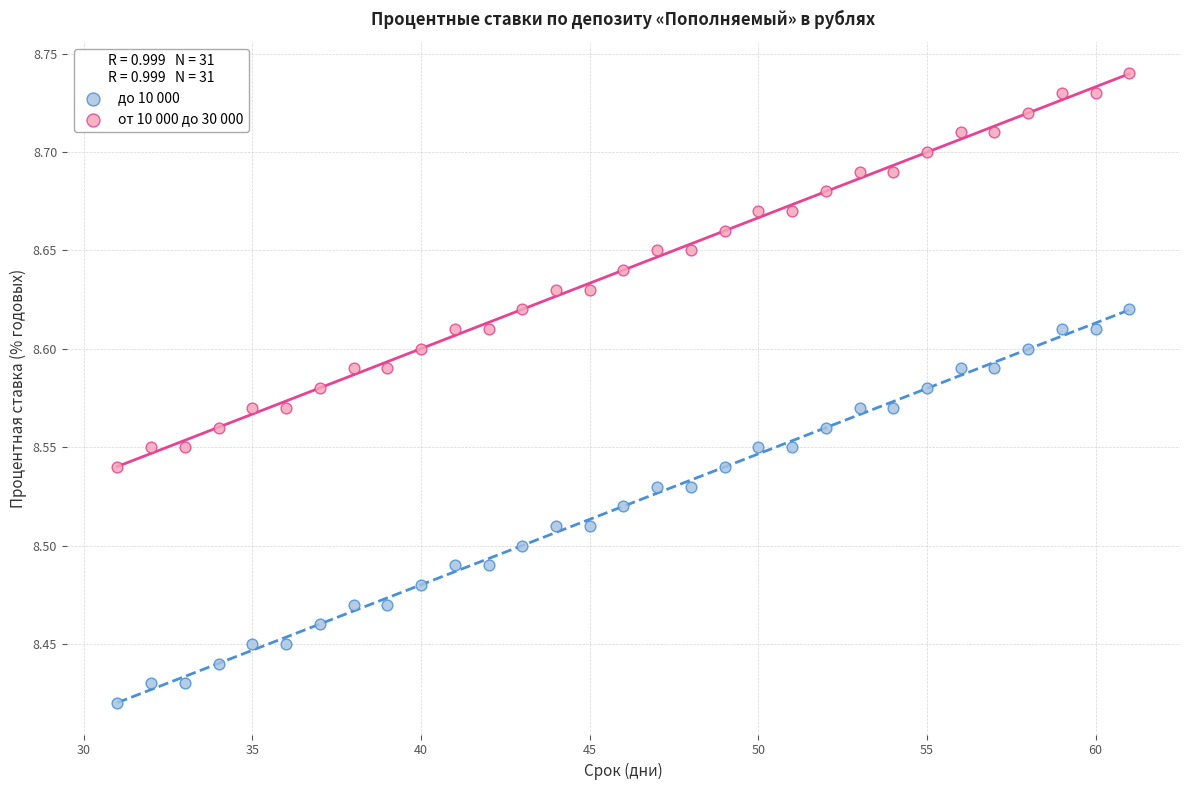

Across all data points, what is the range of Y values (max minus min)?

0.3